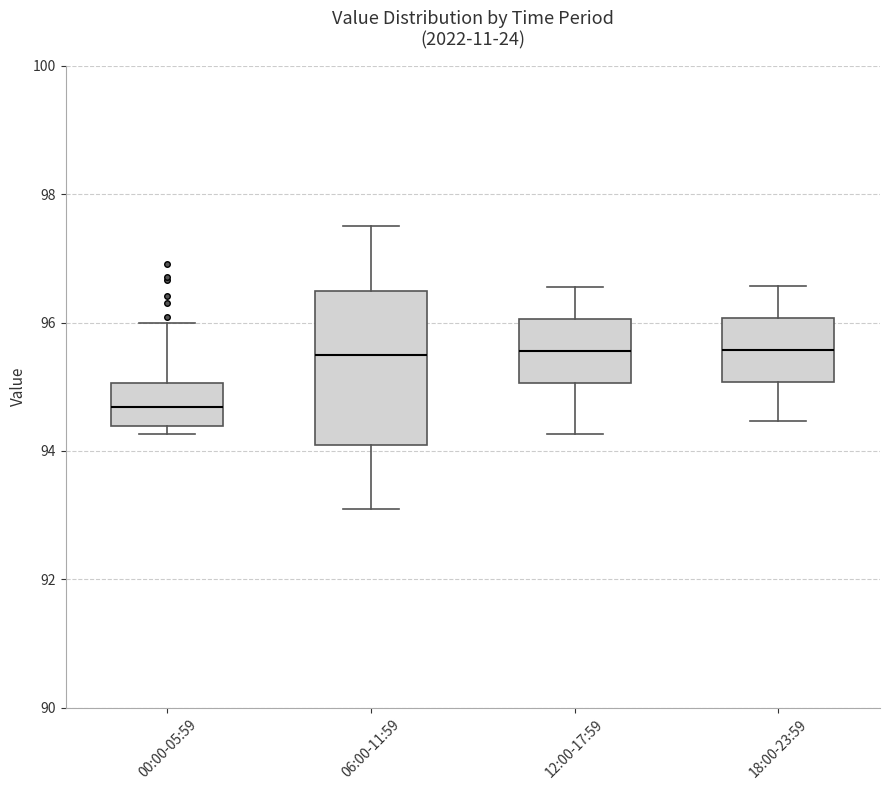

Reading left to right, read every box against the y-axis: the position of its median line, the range the box covers, and the ends of its whiskers. The values are not printed on the chart, so give them approximately, as read against the axis.

00:00-05:59: median 94.6, box 94.4 to 95.0, whiskers 94.2 to 96.0
06:00-11:59: median 95.6, box 94.2 to 96.6, whiskers 93.2 to 97.6
12:00-17:59: median 95.6, box 95.0 to 96.0, whiskers 94.2 to 96.6
18:00-23:59: median 95.6, box 95.0 to 96.0, whiskers 94.4 to 96.6